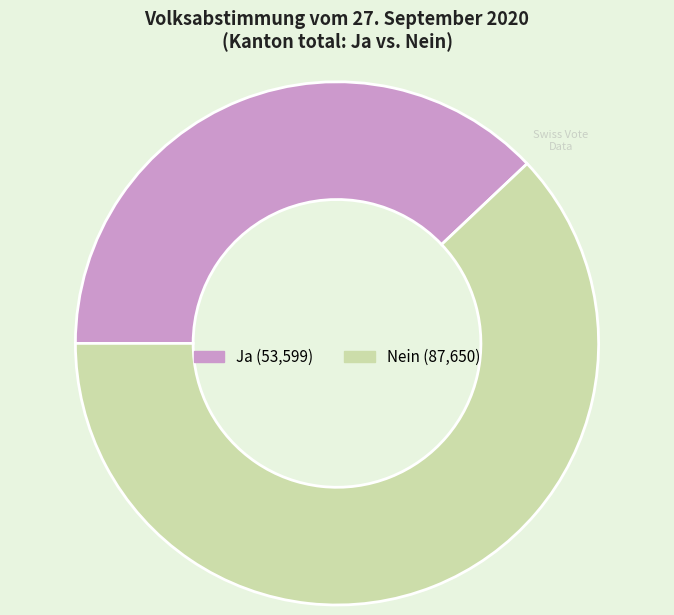

Is it true that Nein is 50% of the pie?

False